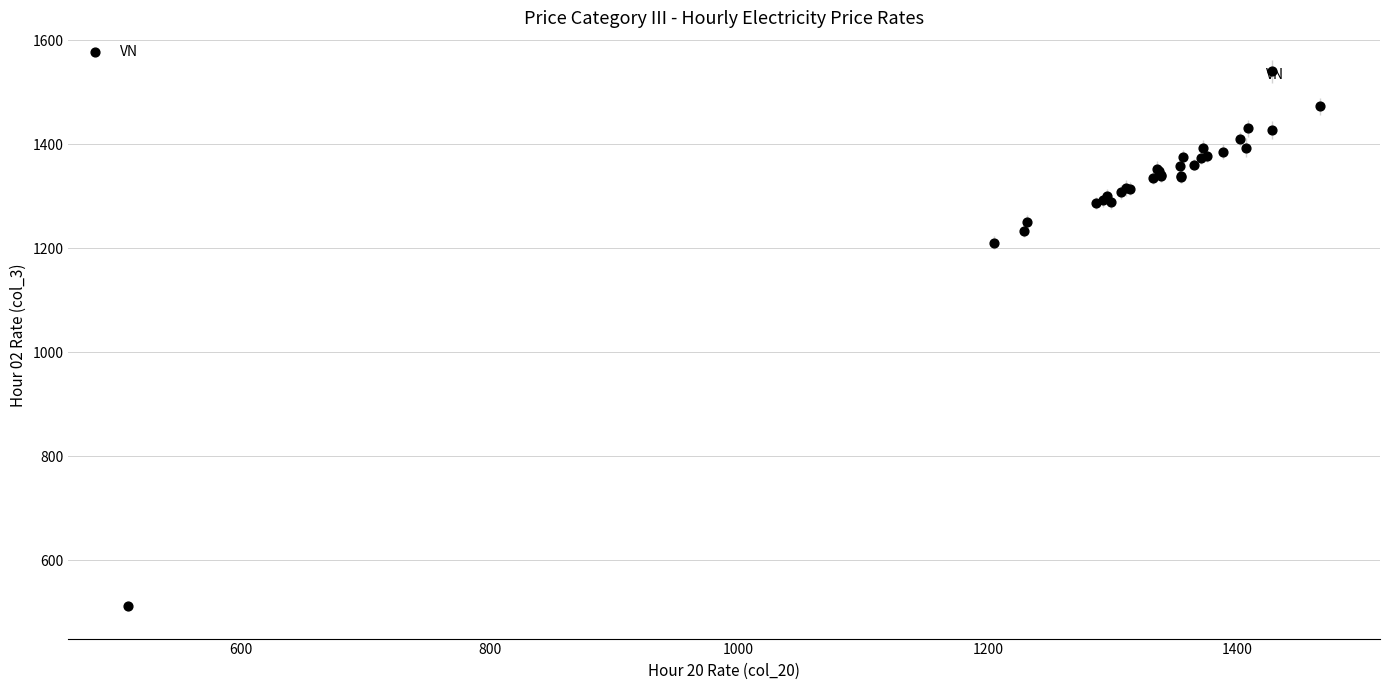

What Y value in the scatter plot is closest to 1025?

1210.4